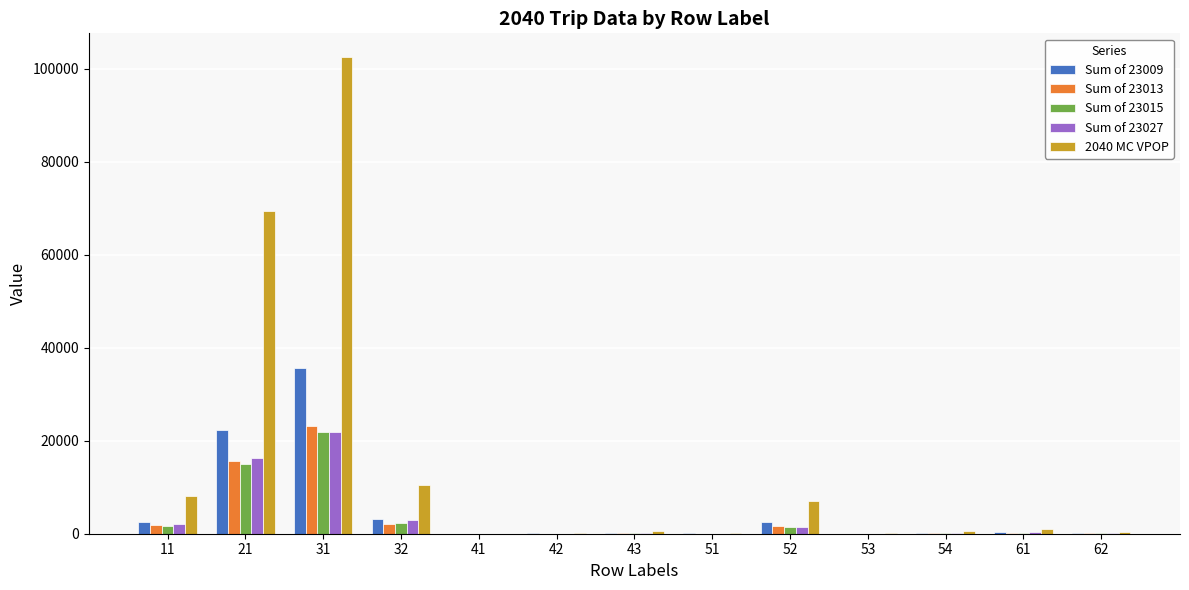

What is the sum of all 2040 MC VPOP values?

200486.2